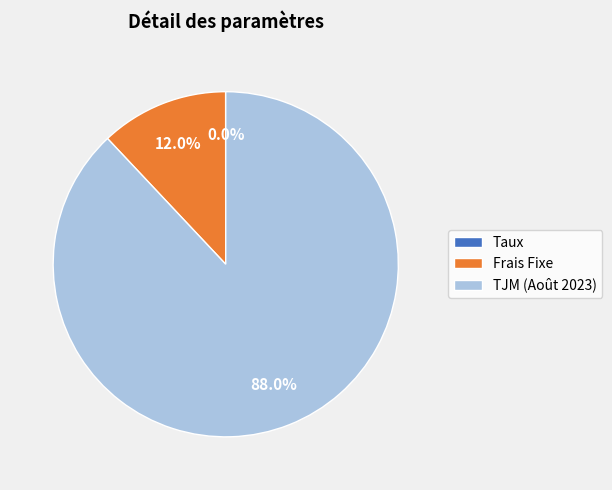

Does Frais Fixe account for over 50% of the chart?

No